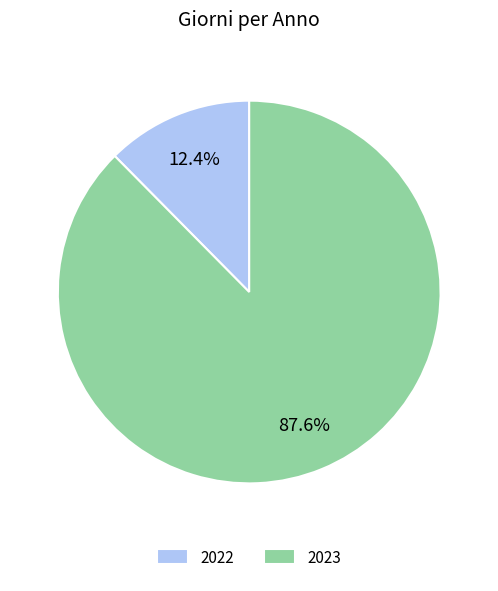

To the nearest percent, what is the combined percentage of 2023 and 2022?

100%